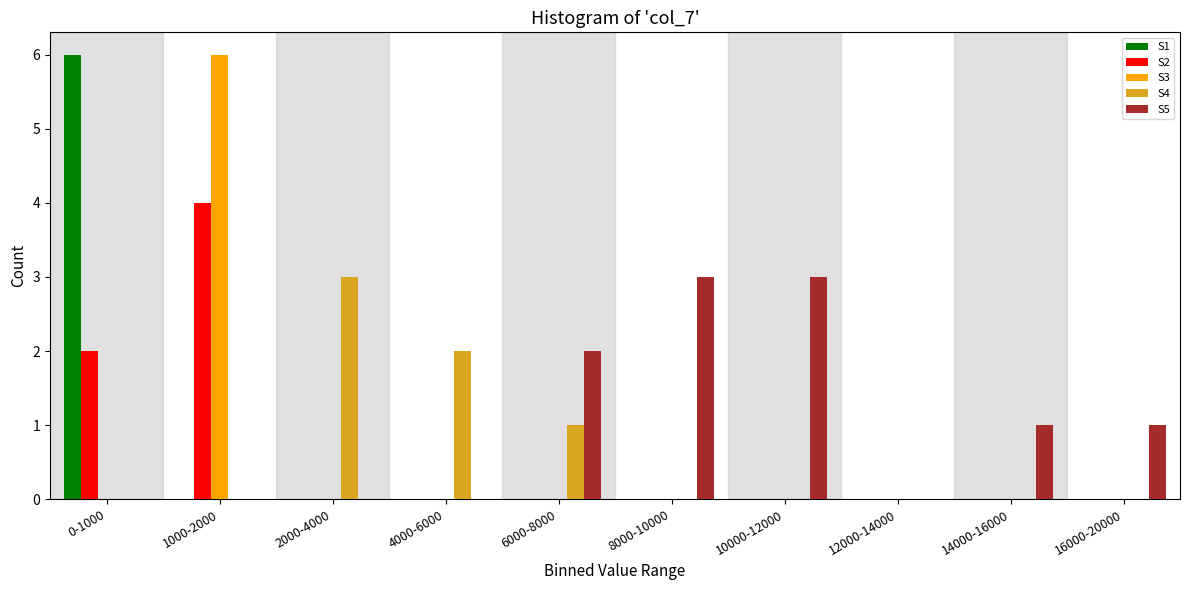

Which category has the highest value in the S2 series?

1000-2000